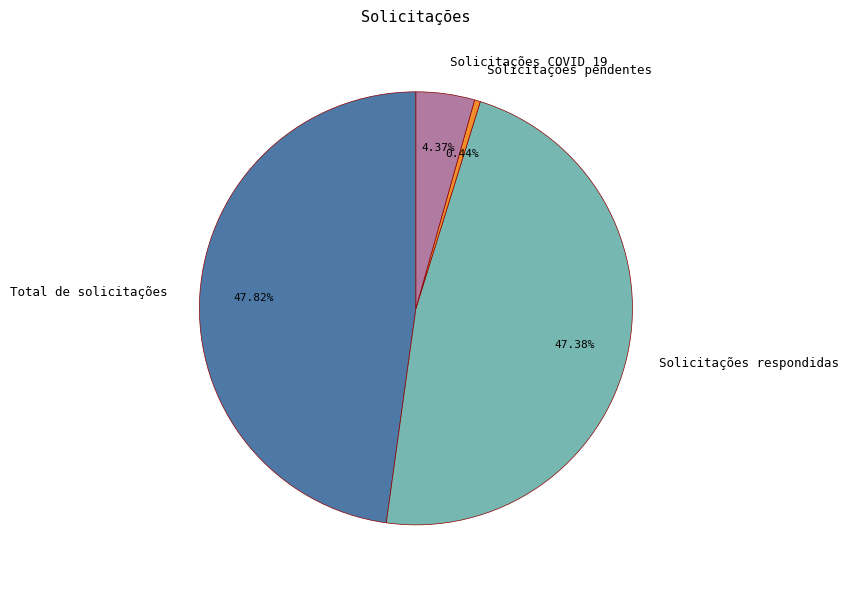

Combined, what portion of the pie is Total de solicitações and Solicitações COVID 19?

52.2%